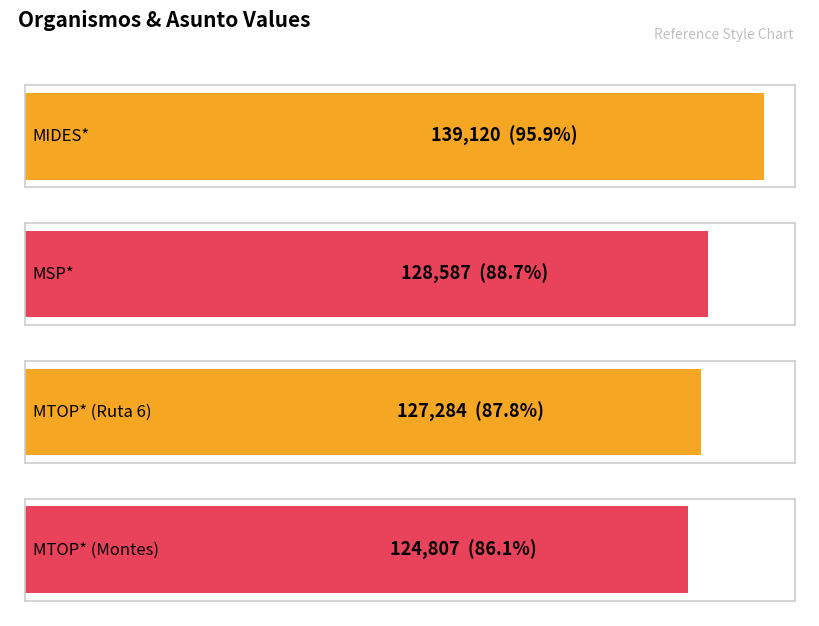

The value at MSP* is 31842. True or false?

False